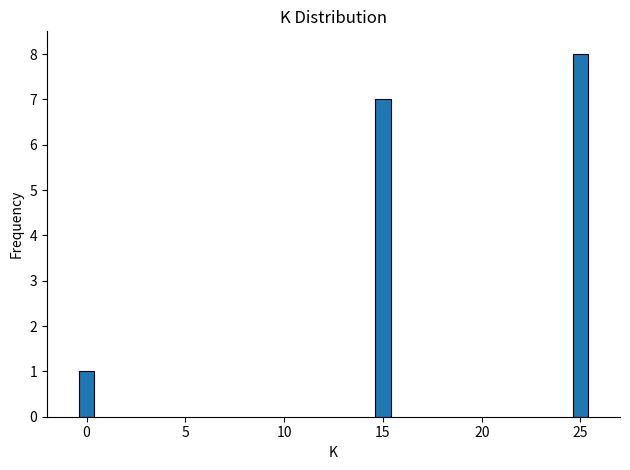

Reading left to right, transcribe all the data shown in this chart.

0=1	15=7	25=8